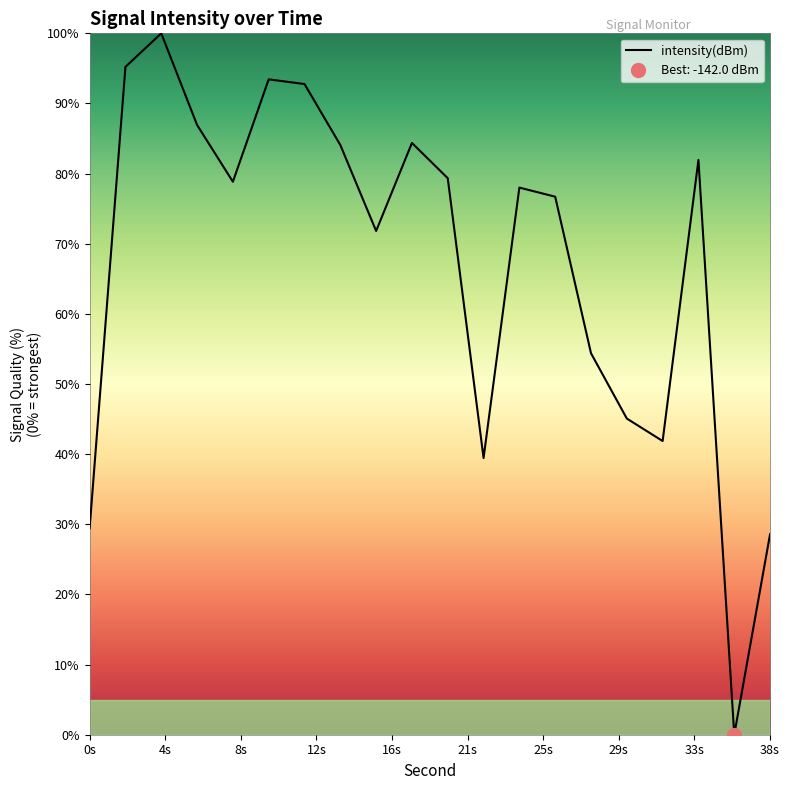

Where is the first local maximum?

4